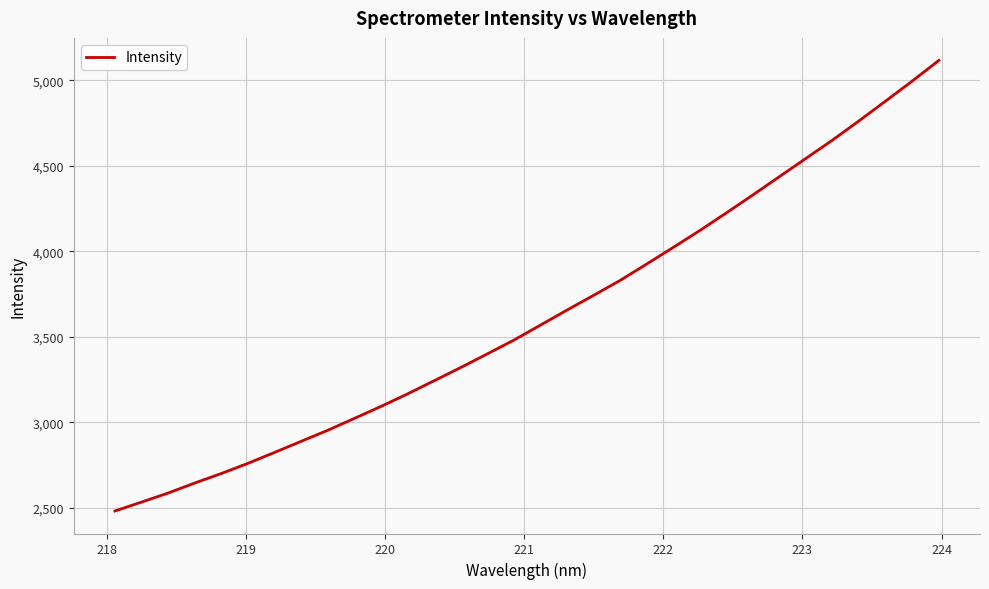

What is the sum of all values?

115901.1